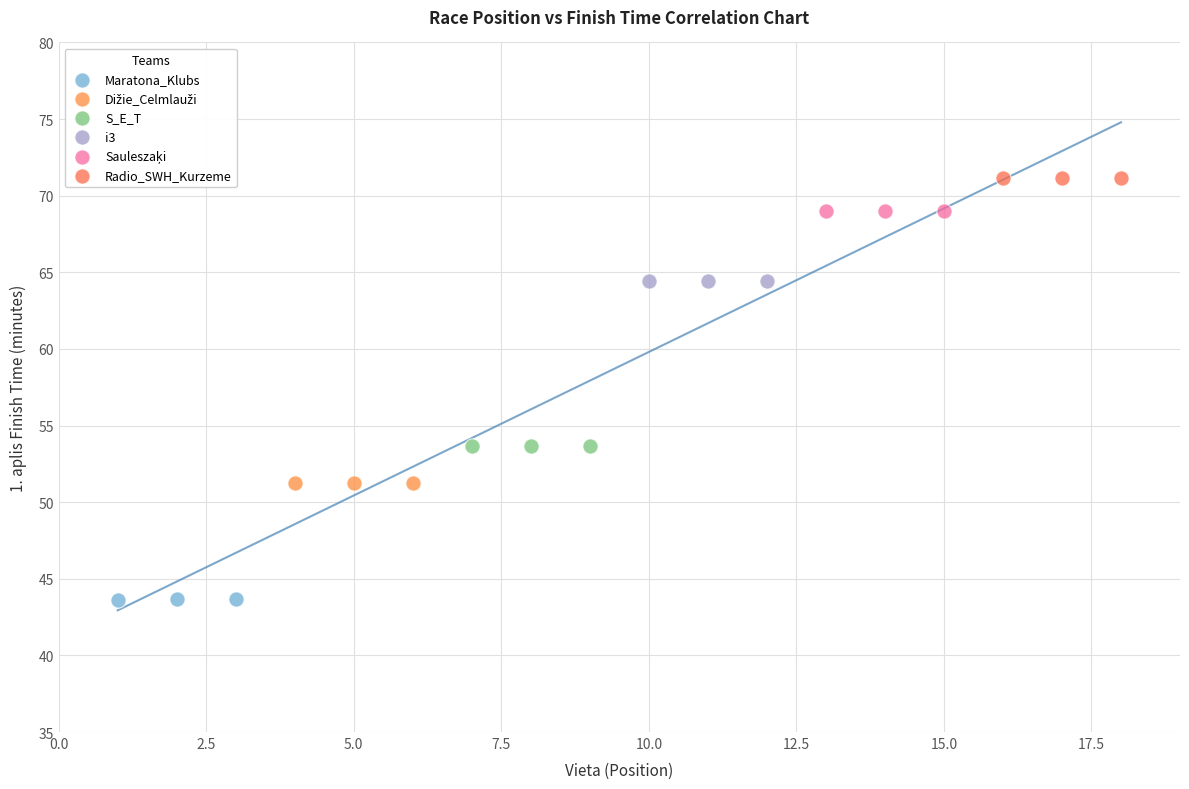

Which series reaches the minimum Y coordinate?

Maratona_Klubs